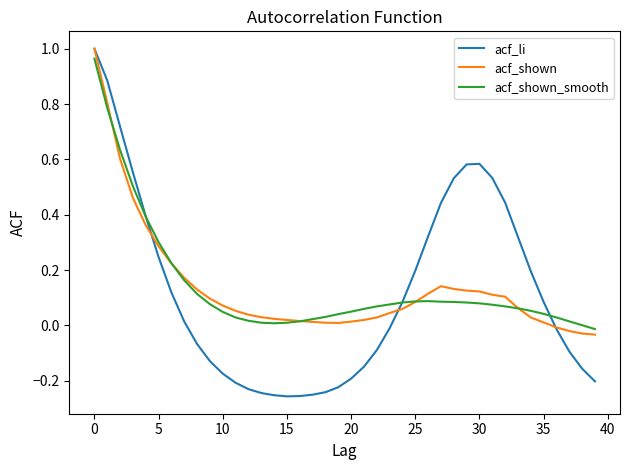

What are all the series names shown in the legend?

acf_li, acf_shown, acf_shown_smooth